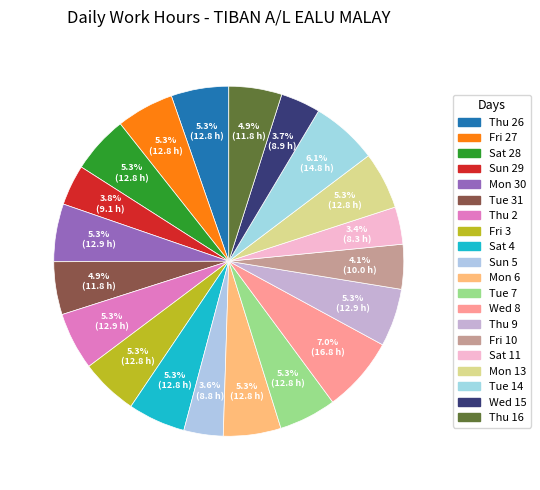

Count the number of slices in the pie.

20